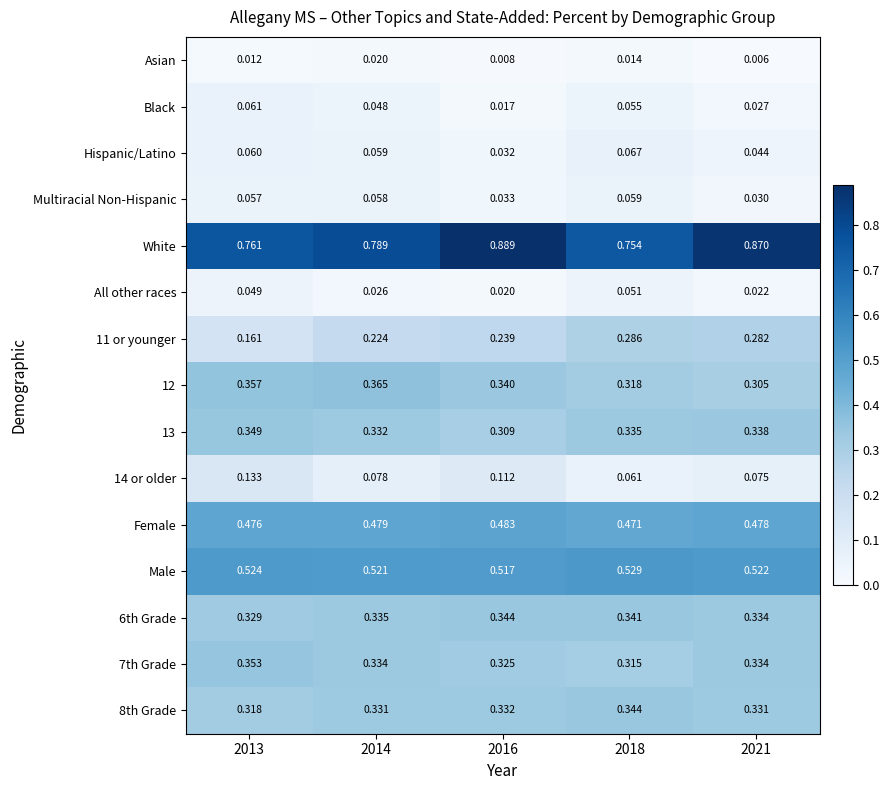

Between 2013 and 2016, which series saw the biggest shift?

White